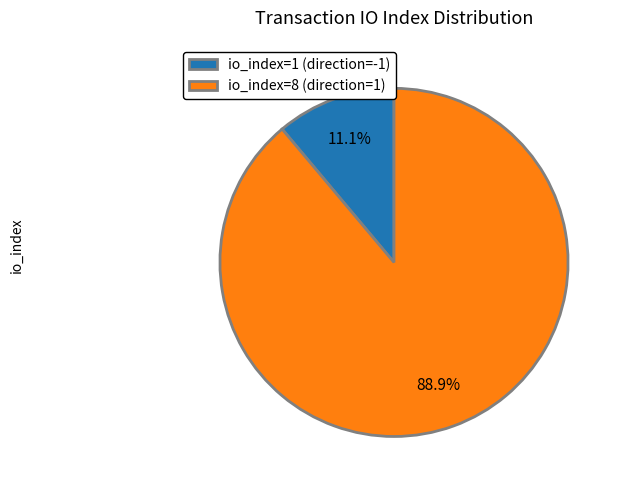

To the nearest percent, what is the combined percentage of io_index=1 (direction=-1) and io_index=8 (direction=1)?

100%